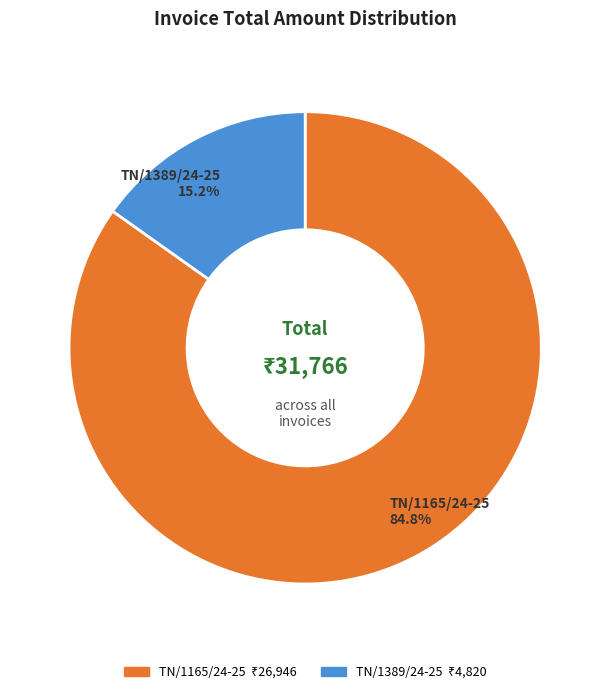

To the nearest percent, what is the difference between the largest and smallest slice percentages?

70%